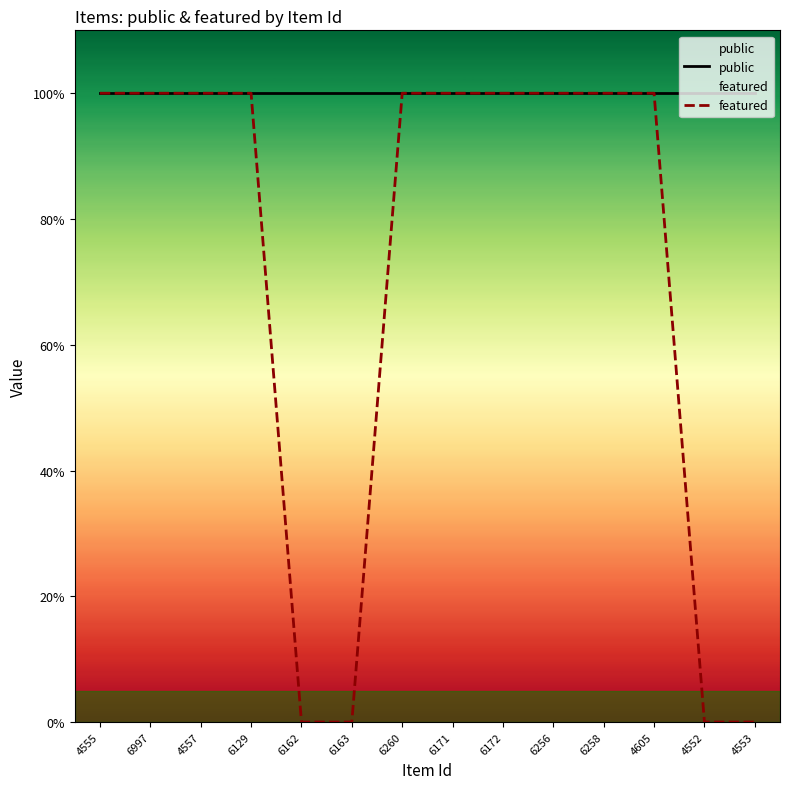

What is the difference between the maximum and minimum values in the featured series?

1